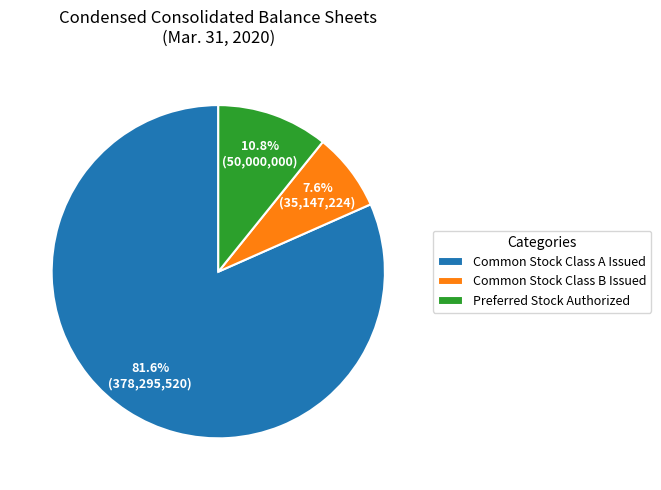

To the nearest percent, what percentage of the pie is Common Stock Class A Issued?

82%